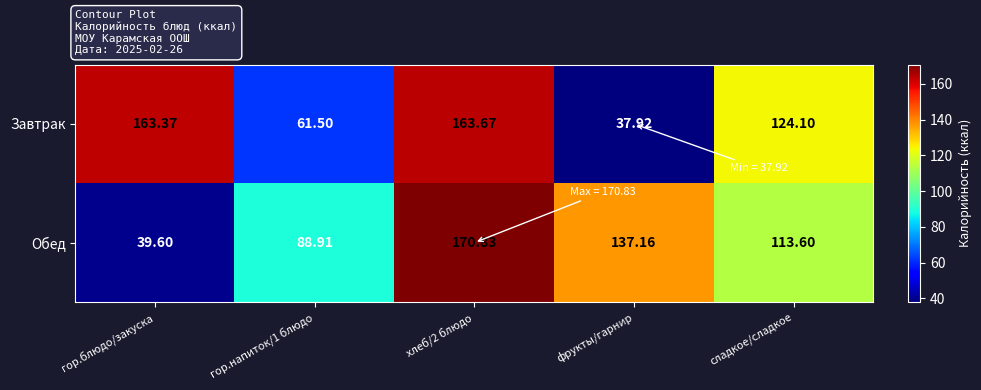

What is the smallest value displayed?

37.9